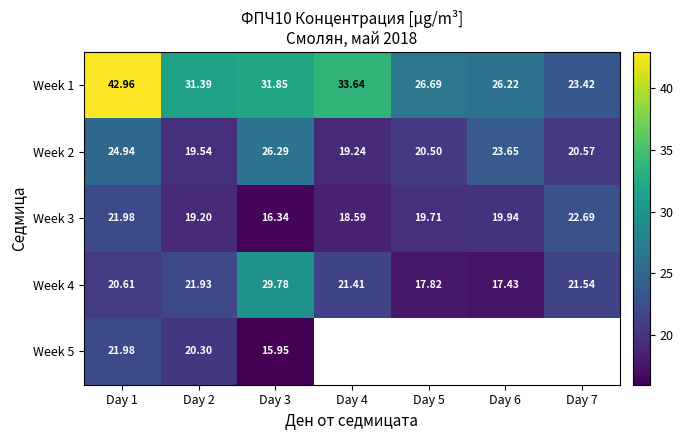

Which series has the widest spread of values?

Week 1